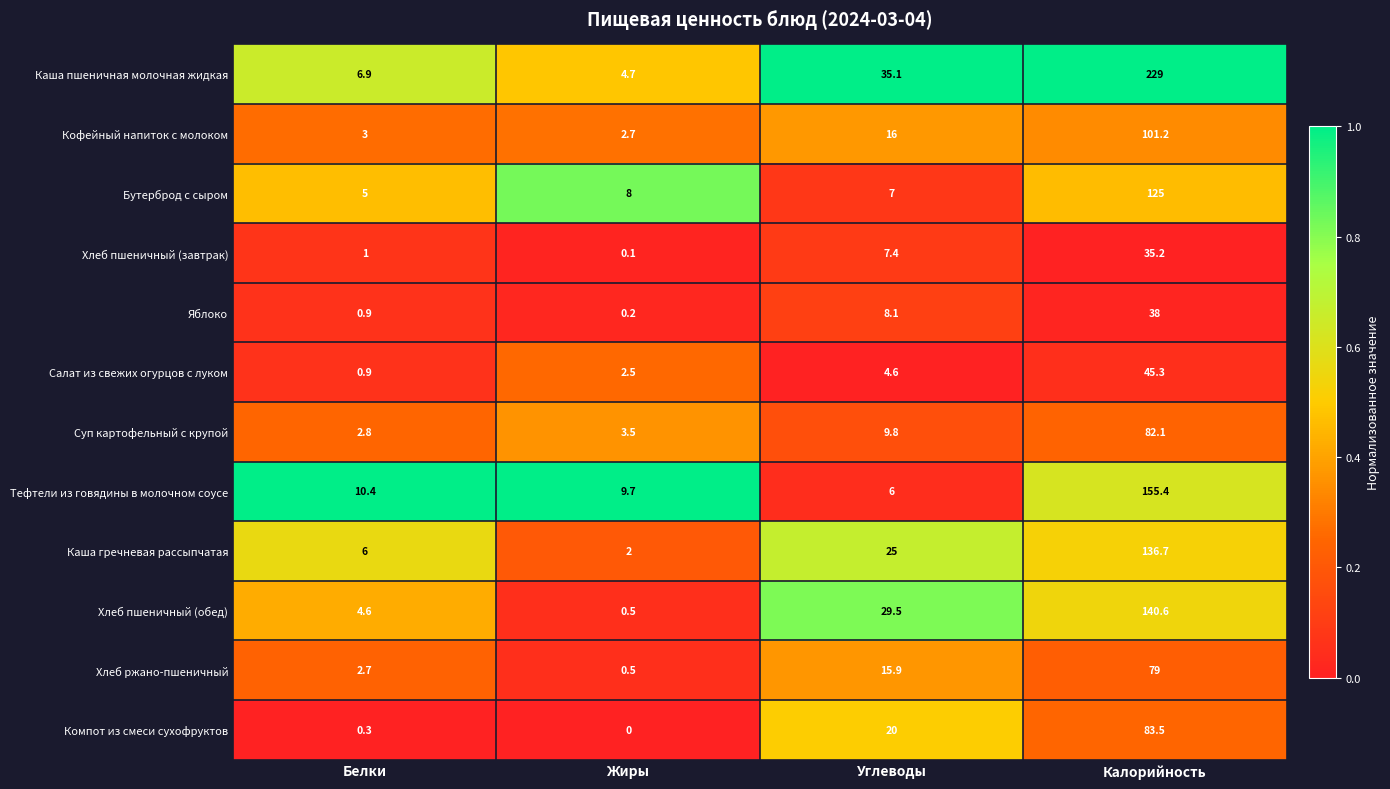

Rank the series by their maximum value, from highest to lowest.

Каша пшеничная молочная жидкая, Тефтели из говядины в молочном соусе, Хлеб пшеничный (обед), Каша гречневая рассыпчатая, Бутерброд с сыром, Кофейный напиток с молоком, Компот из смеси сухофруктов, Суп картофельный с крупой, Хлеб ржано-пшеничный, Салат из свежих огурцов с луком, Яблоко, Хлеб пшеничный (завтрак)